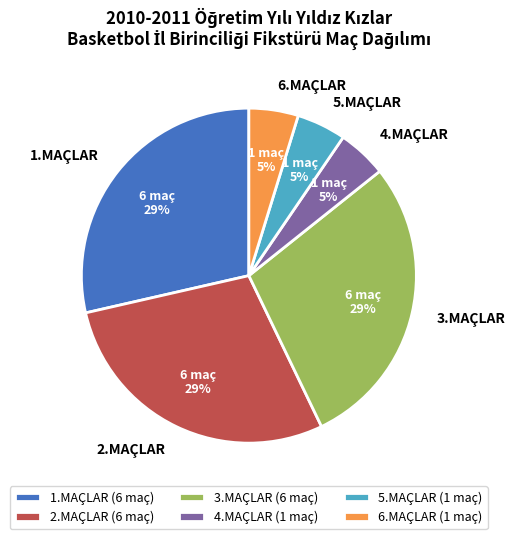

Count the number of slices in the pie.

6